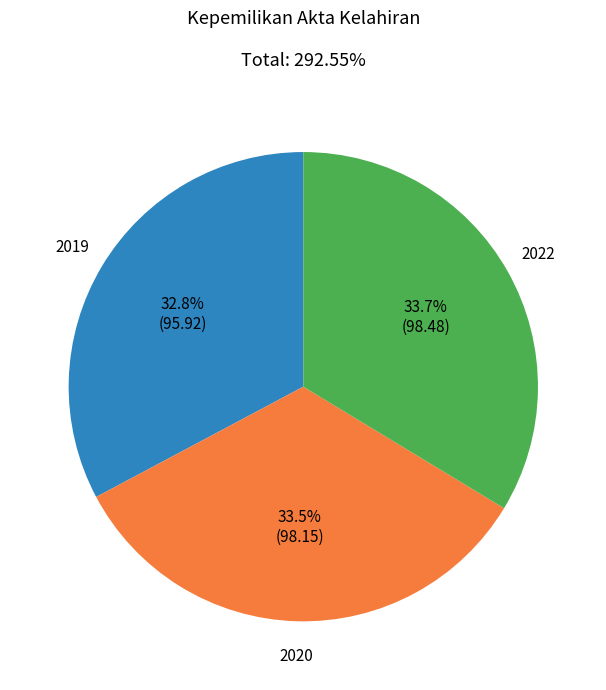

Between 2019 and 2020, which is larger?

2020